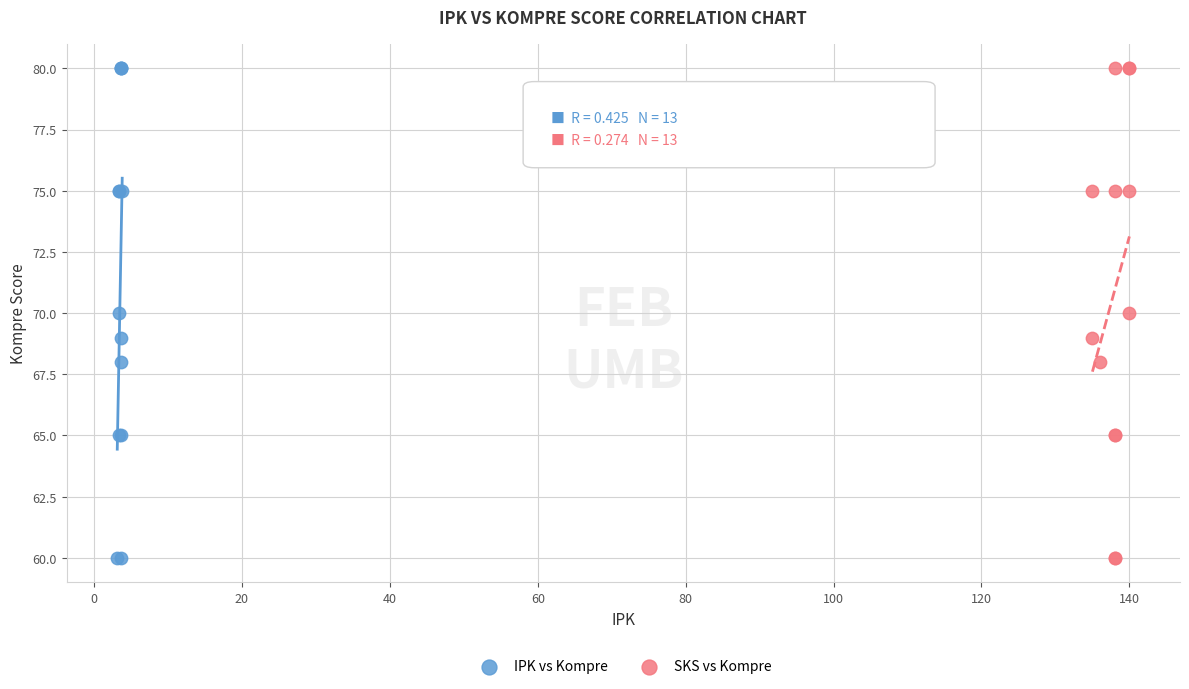

What are all the series names shown in the legend?

IPK vs Kompre, SKS vs Kompre